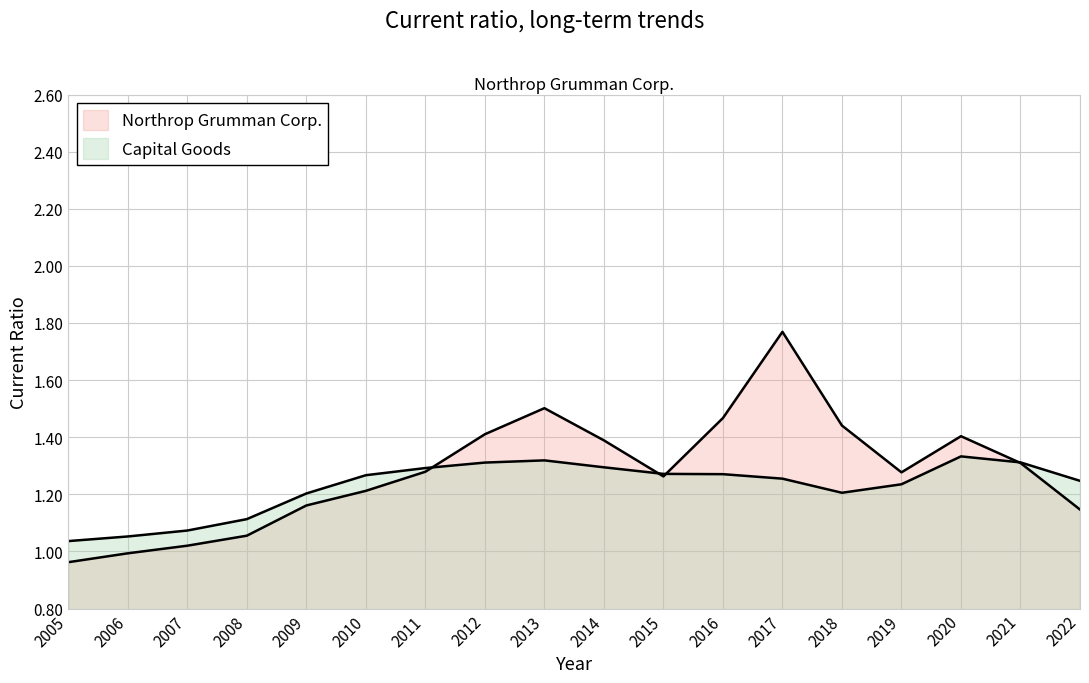

Does the chart display data point markers on the line(s)?

No